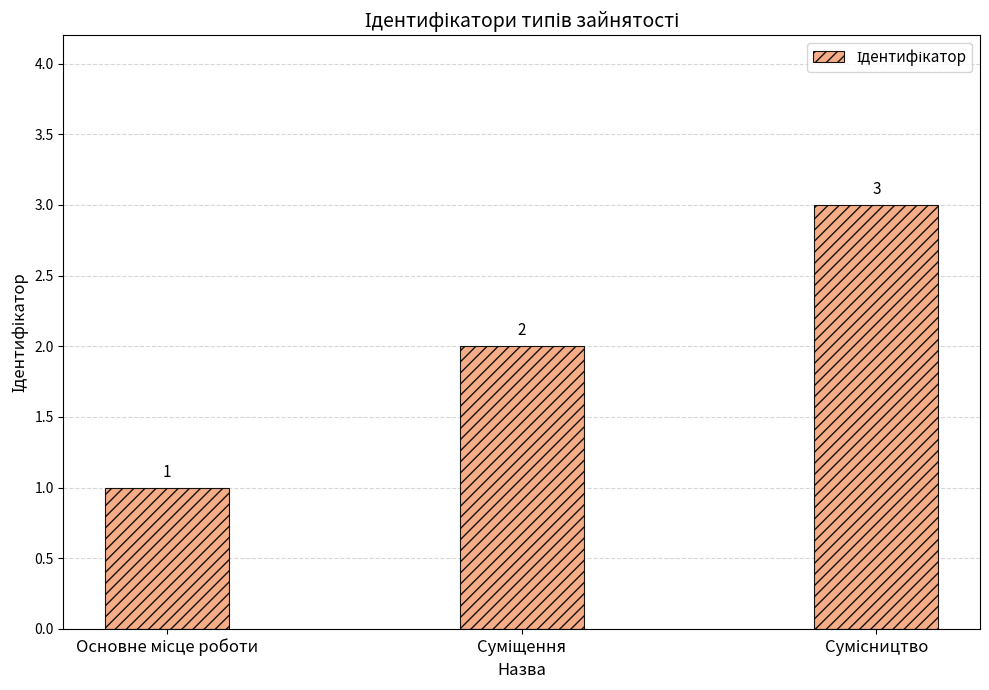

Count the values in the range 1 to 3.

3